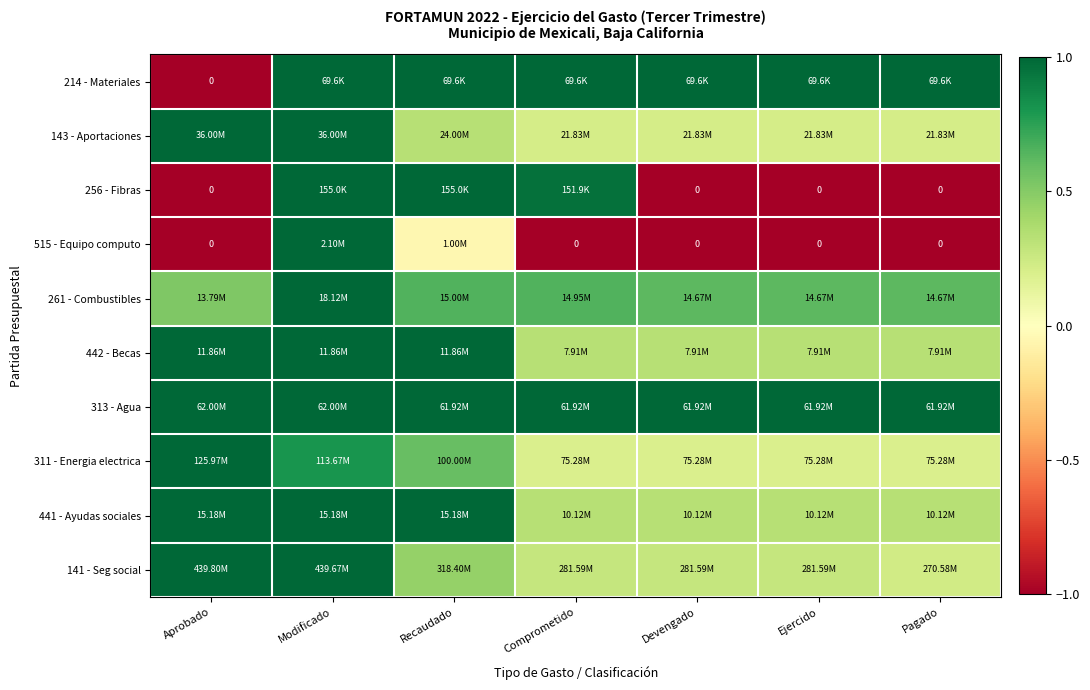

How many data points does each series have?

7